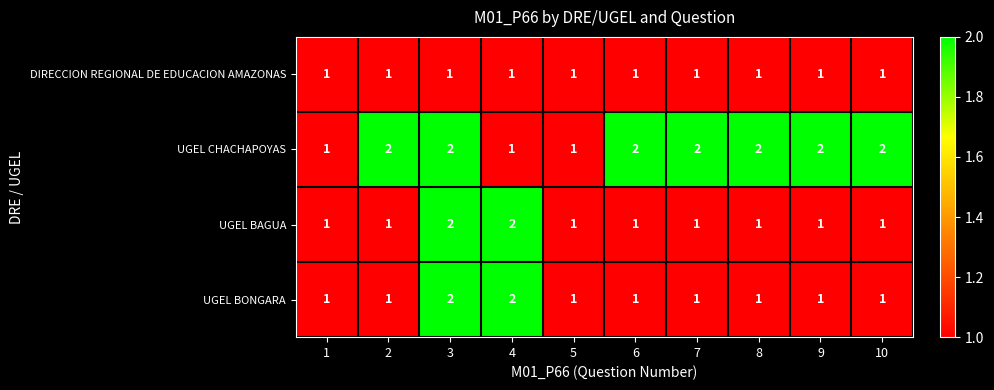

At which category is the sum across all series the highest?

3